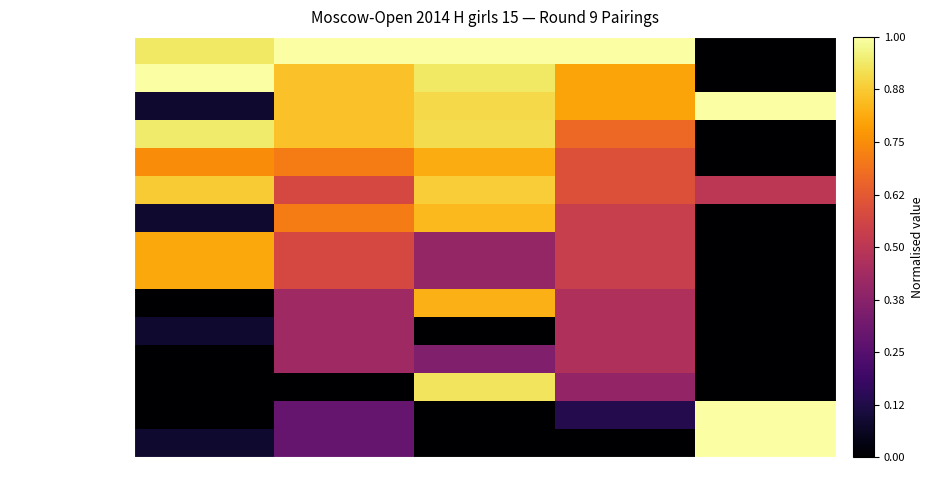

At which category is the sum across all series the highest?

Opp Rating